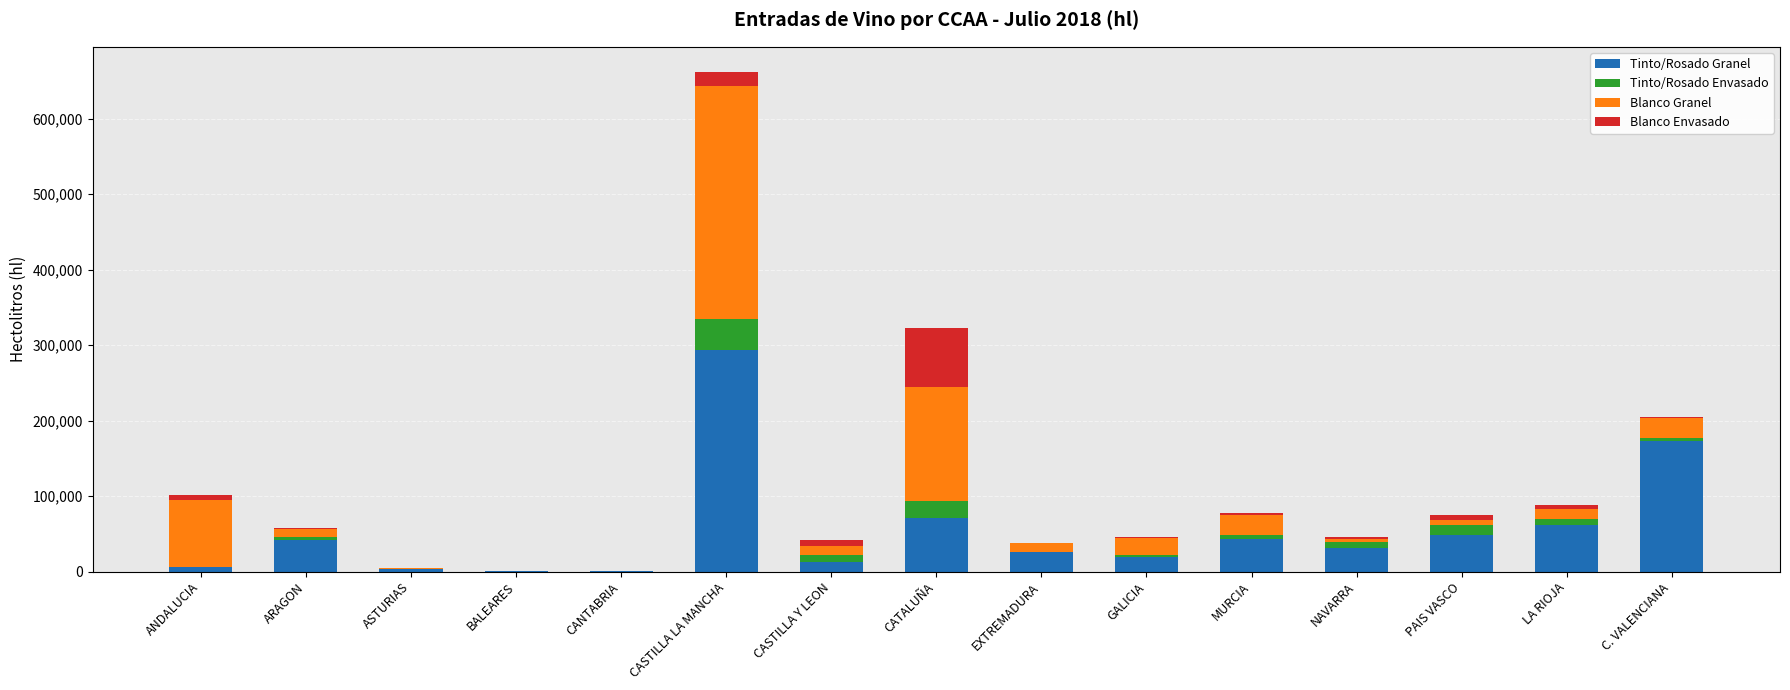

At which category is the sum across all series the highest?

CASTILLA LA MANCHA